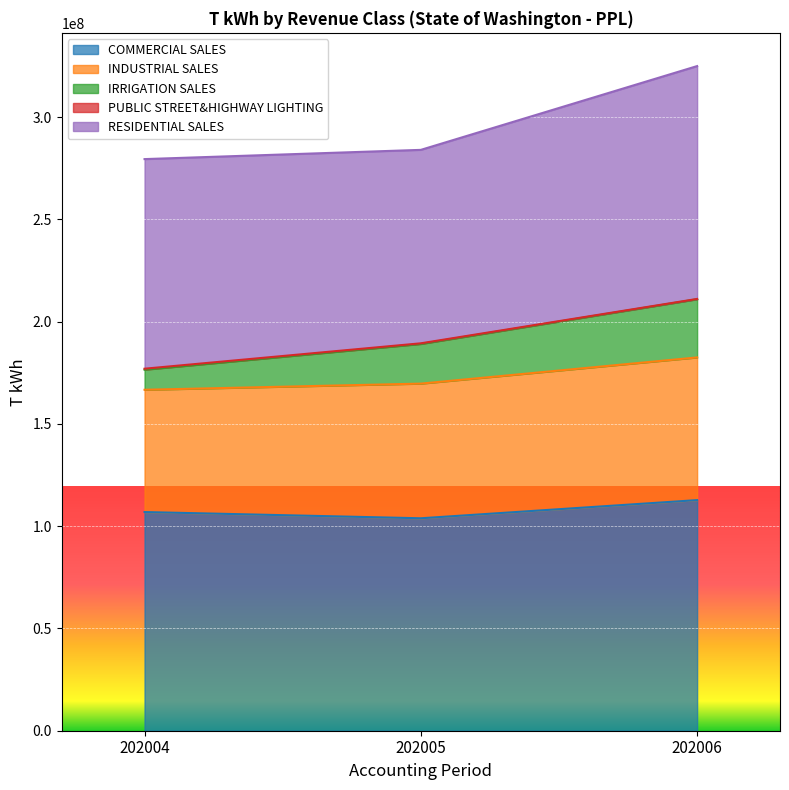

What is the difference between the COMMERCIAL SALES values at 202006 and 202004?

5836061